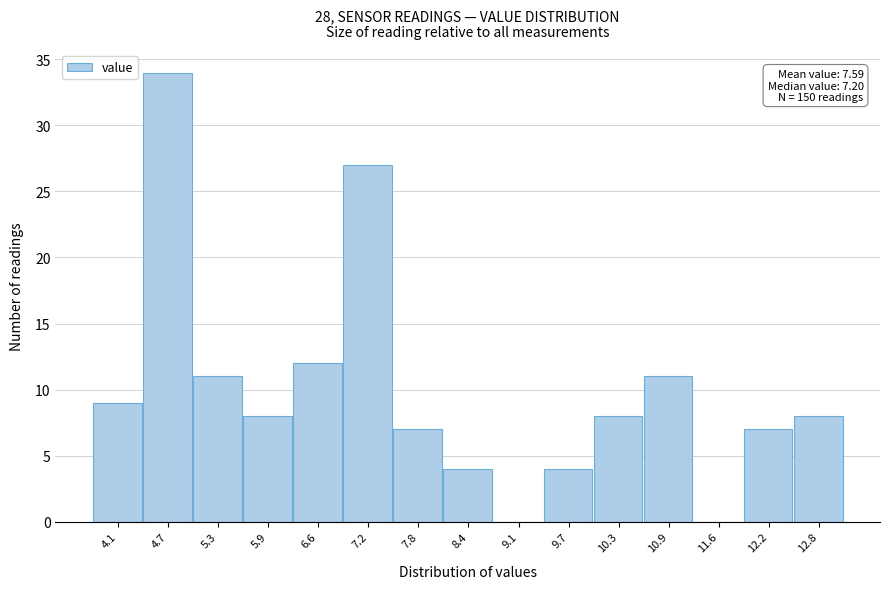

Reading right to left, extract all data points from this chart.

12.8=8	12.2=7	11.6=0	10.9=11	10.3=8	9.7=4	9.1=0	8.4=4	7.8=7	7.2=27	6.6=12	5.9=8	5.3=11	4.7=34	4.1=9